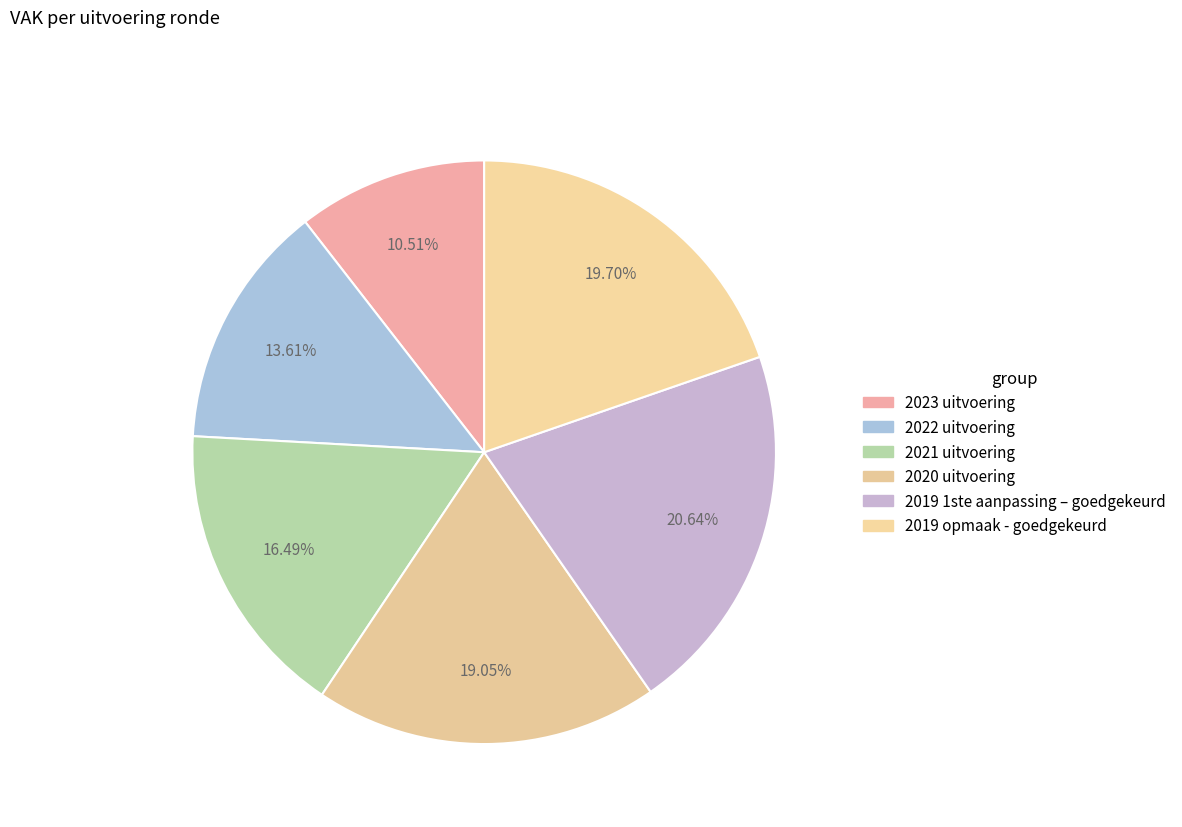

Count the number of slices in the pie.

6